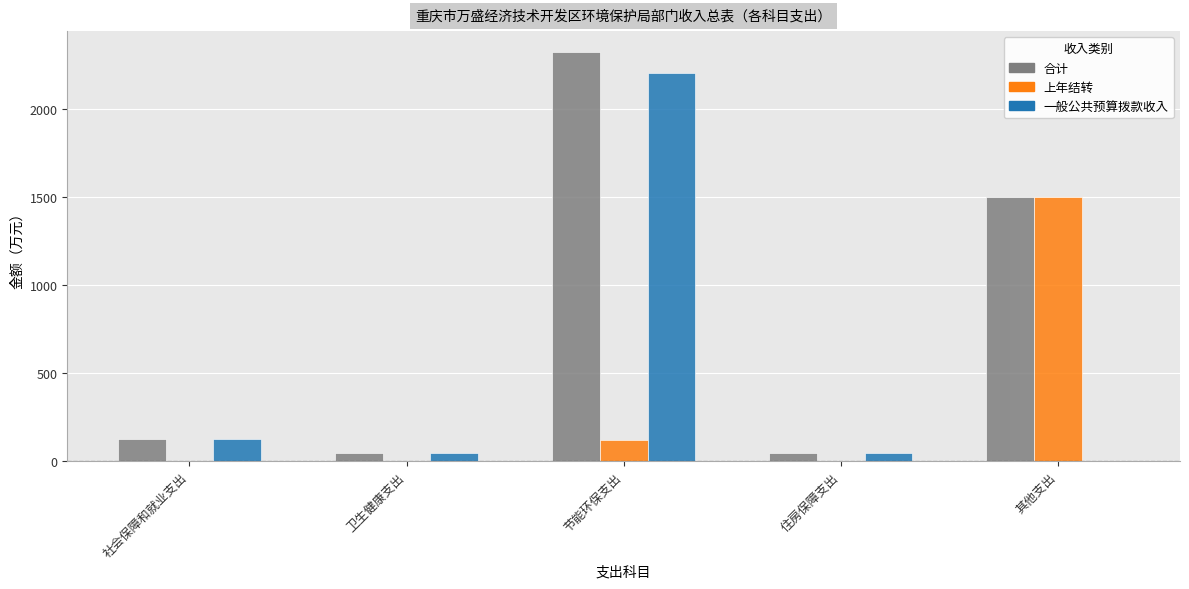

Are the bars grouped side by side (vs. stacked)?

Yes